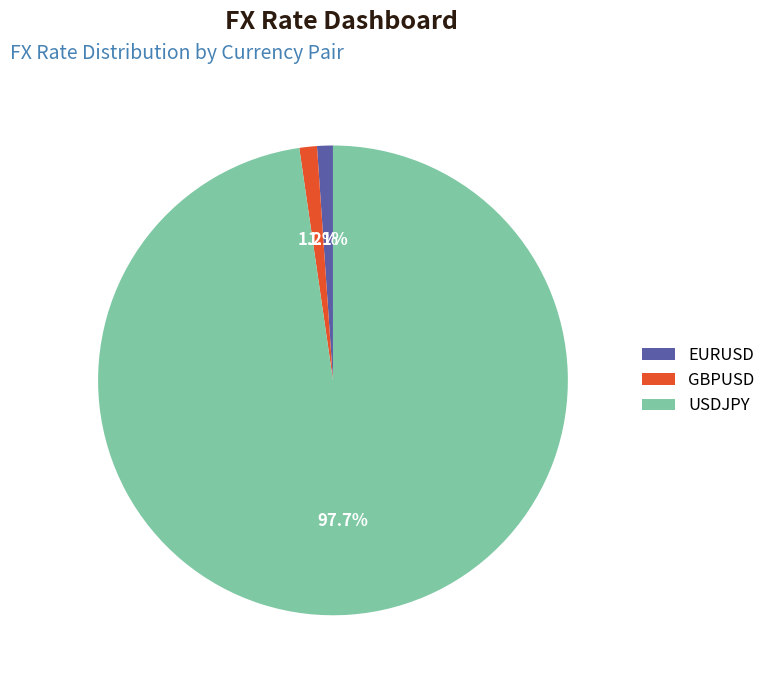

Which category has the biggest portion of the pie?

USDJPY